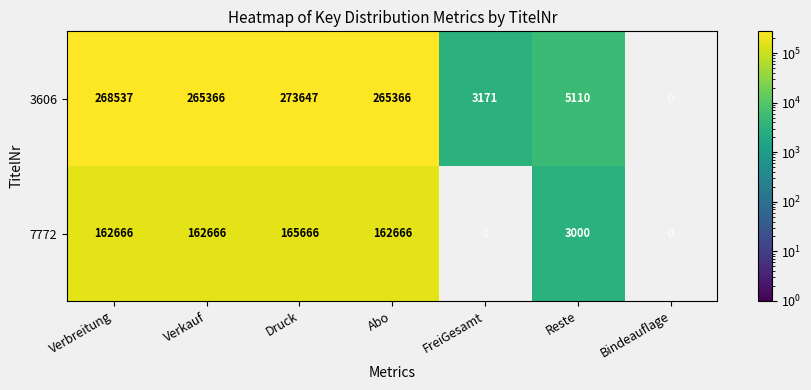

Is the value of 3606 at Verkauf greater than the value of 7772 at Abo?

Yes